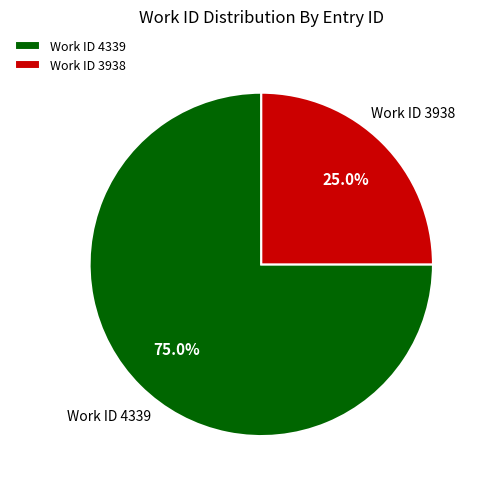

How many segments does this pie chart have?

2